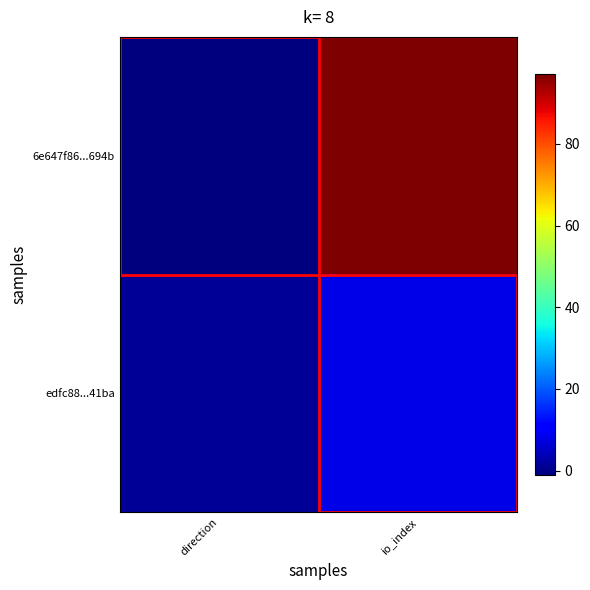

At which category is the sum across all series the highest?

io_index